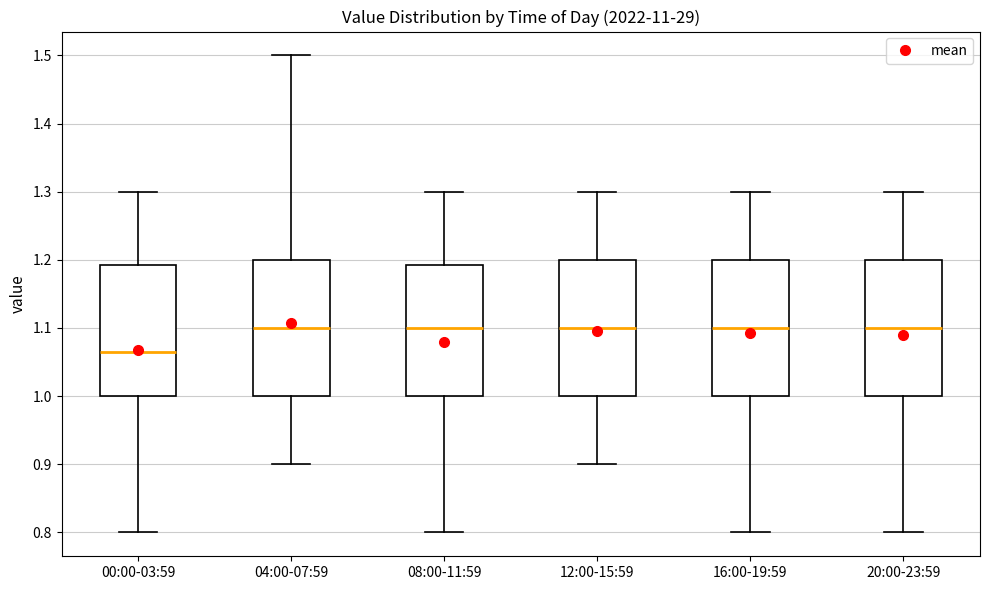

Reading left to right, read every box against the y-axis: the position of its median line, the range the box covers, and the ends of its whiskers. The values are not printed on the chart, so give them approximately, as read against the axis.

00:00-03:59: median 1.07, box 1.00 to 1.19, whiskers 0.80 to 1.30
04:00-07:59: median 1.10, box 1.00 to 1.20, whiskers 0.90 to 1.50
08:00-11:59: median 1.10, box 1.00 to 1.19, whiskers 0.80 to 1.30
12:00-15:59: median 1.10, box 1.00 to 1.20, whiskers 0.90 to 1.30
16:00-19:59: median 1.10, box 1.00 to 1.20, whiskers 0.80 to 1.30
20:00-23:59: median 1.10, box 1.00 to 1.20, whiskers 0.80 to 1.30